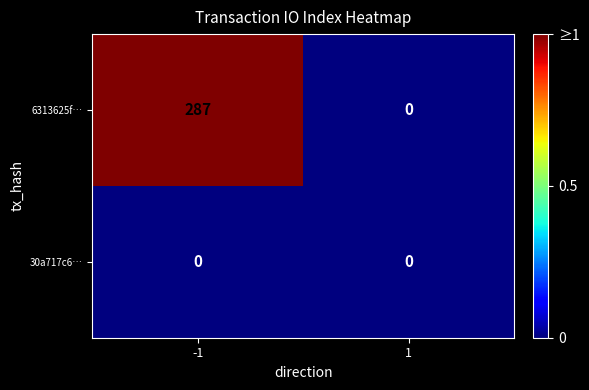

Which series changed the most between -1 and 1?

6313625f…